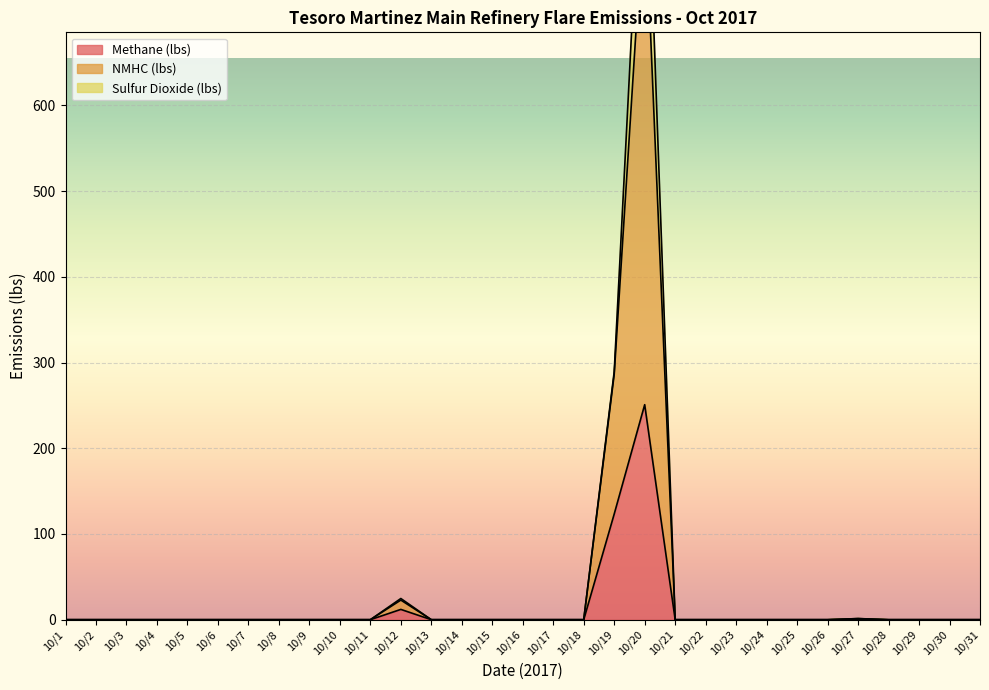

At which label does Methane (lbs) reach its peak?

10/20